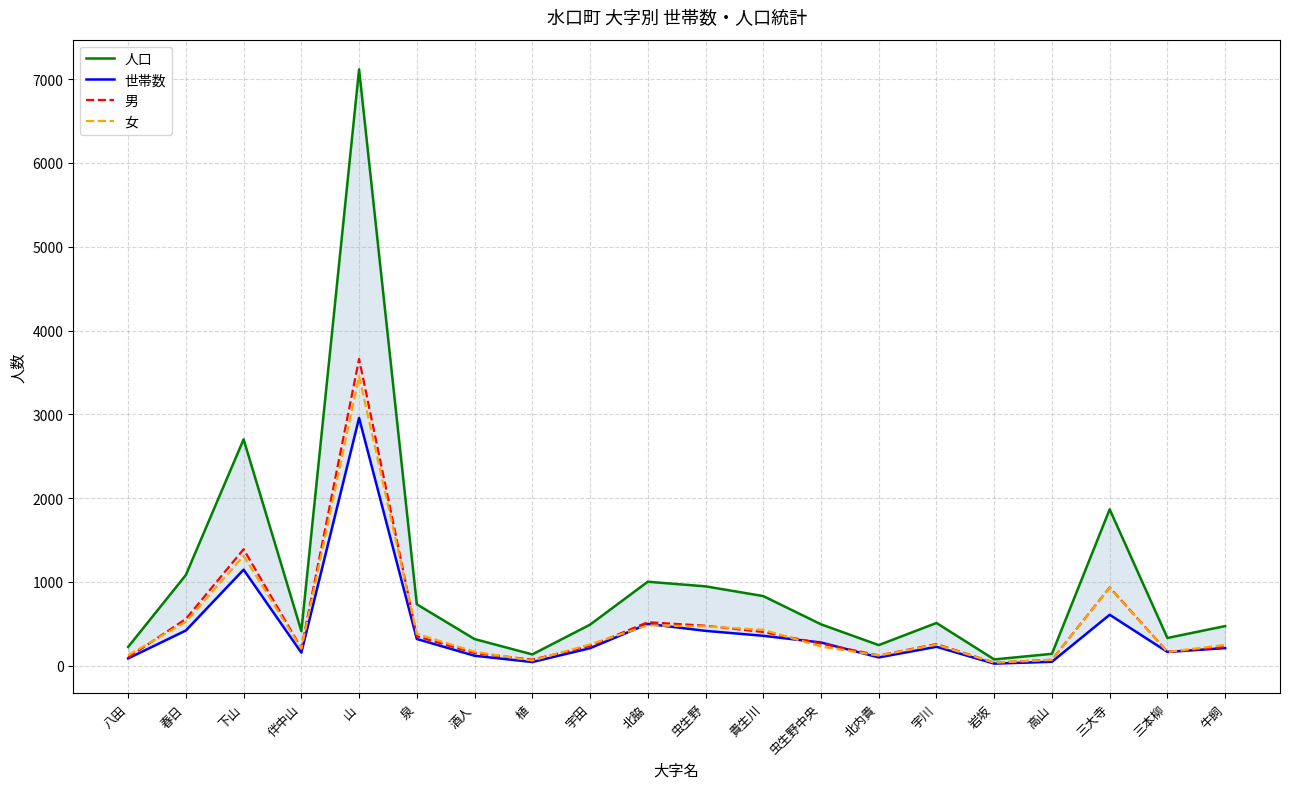

The value of 女 at 伴中山 is 274. True or false?

False